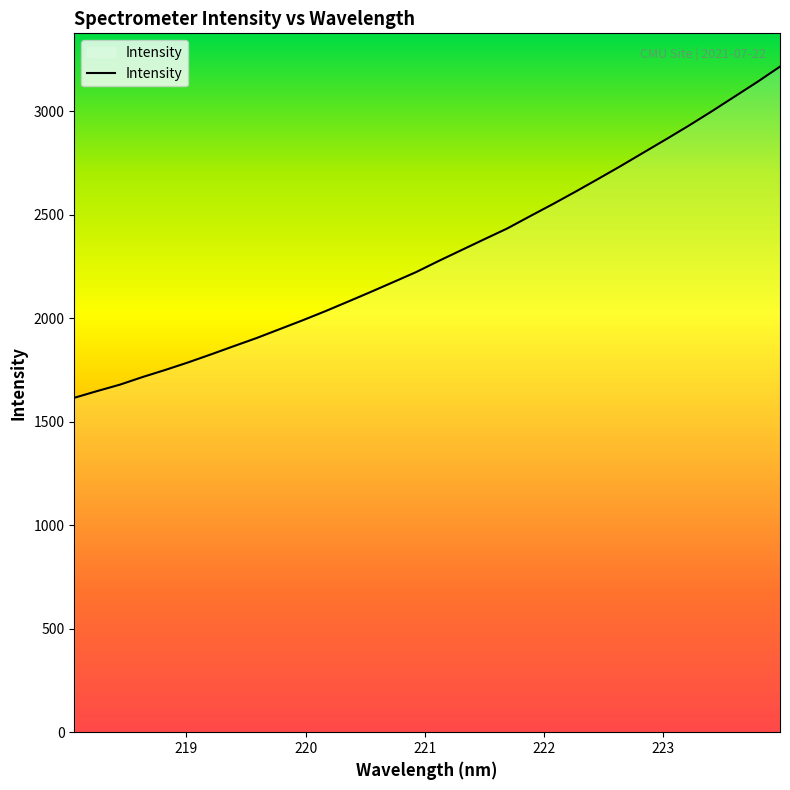

What is the greatest value displayed?

3214.5